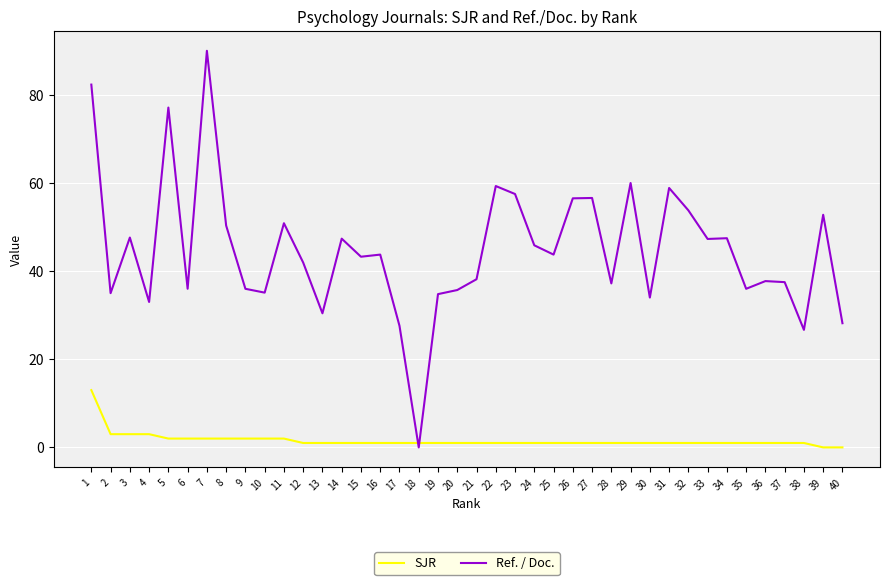

Between 20 and 29, which series saw the biggest shift?

Ref. / Doc.